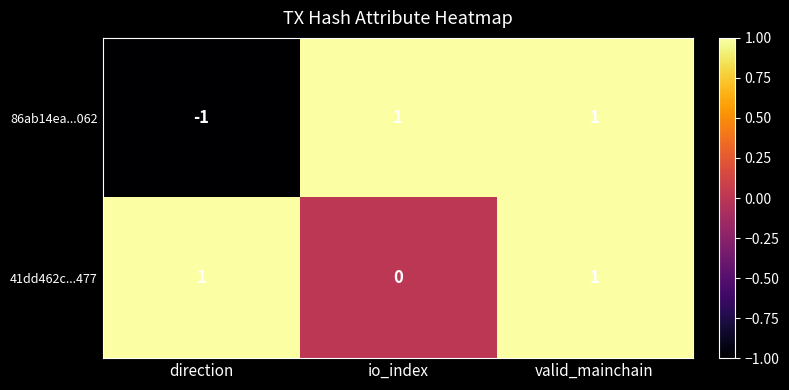

Count the 41dd462c...477 values in the range 0 to 1.

3